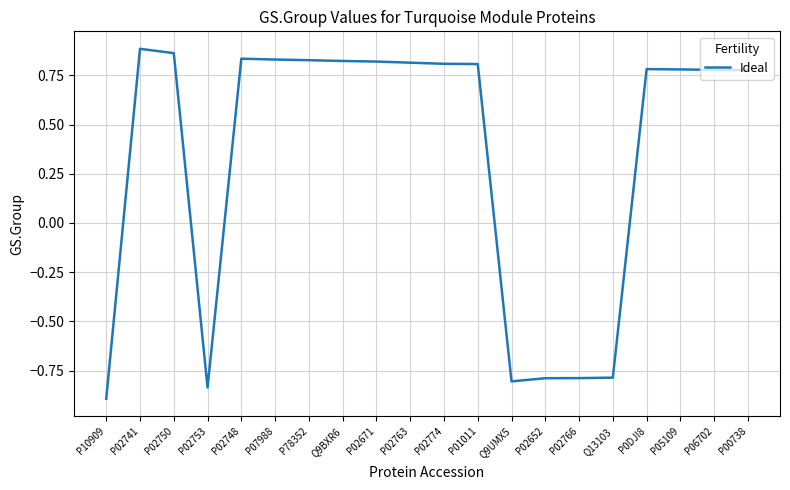

How many values are below zero?

6